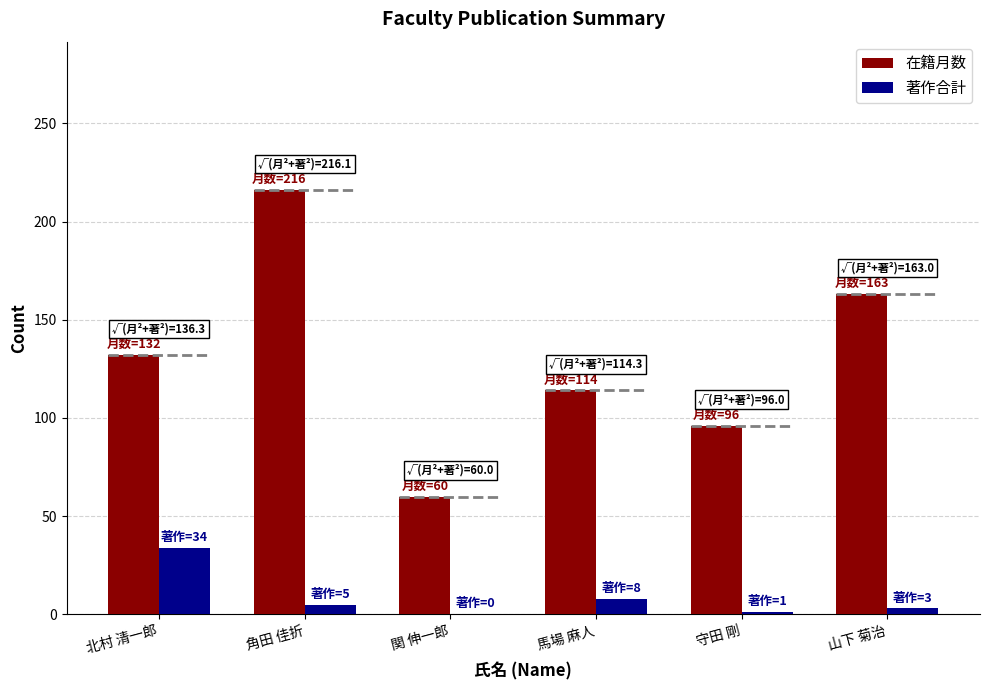

Where does the 著作合計 series first go above 5?

北村 清一郎